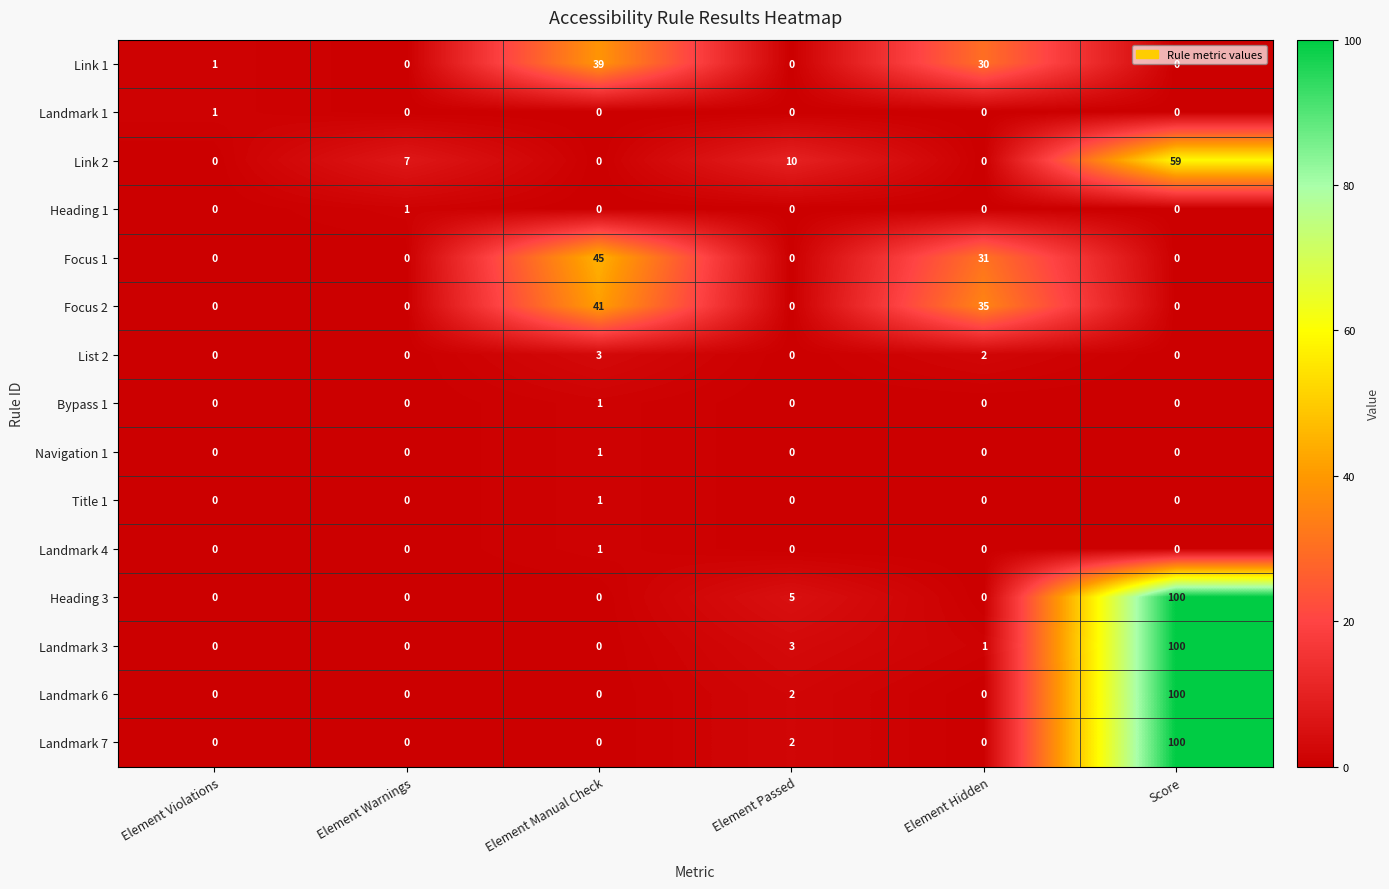

Where is Landmark 6 nearest to the value 50?

Element Passed